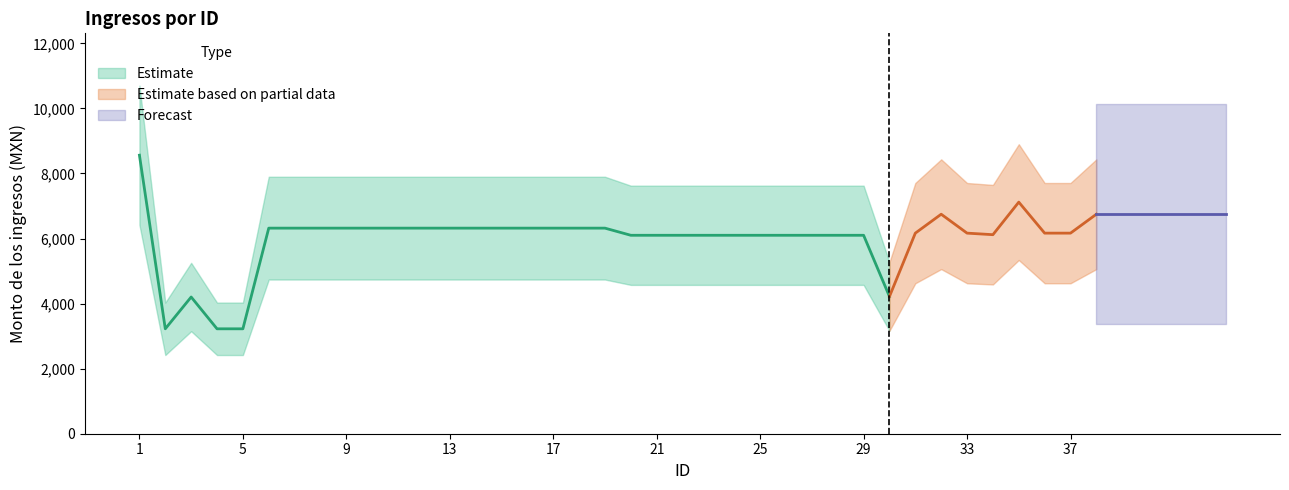

What is the value of the Monto bruto de los ingresos point at the 35th from the left?

7119.3